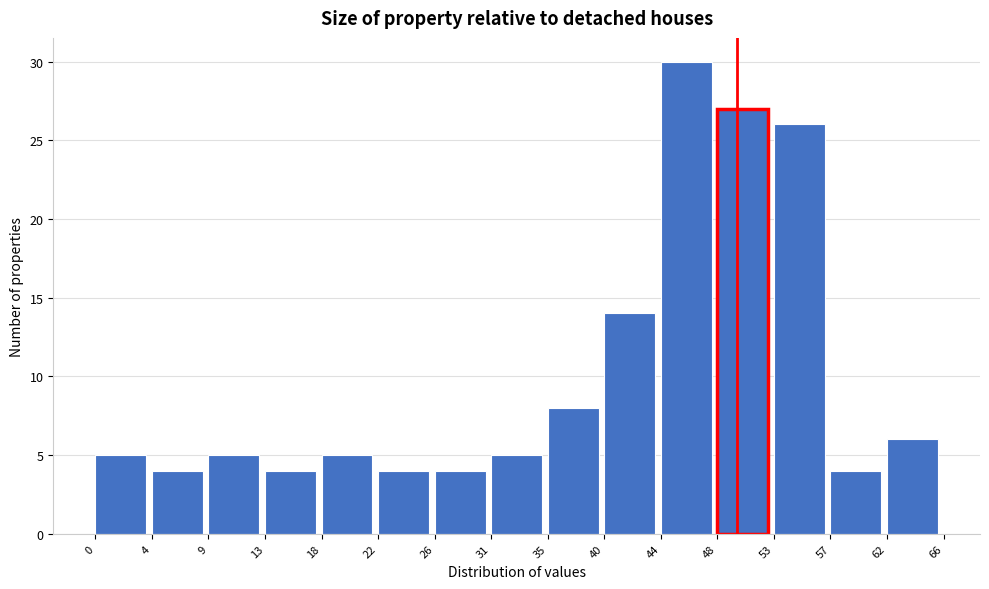

How tall is the bar that spans 18 to 22 on the x-axis? The values are not printed on the chart, so give them approximately, as read against the axis.

5